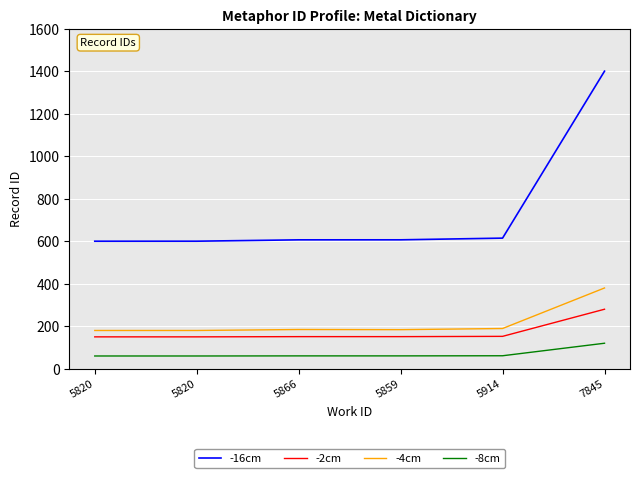

What is the sum of all -2cm values?

1034.5